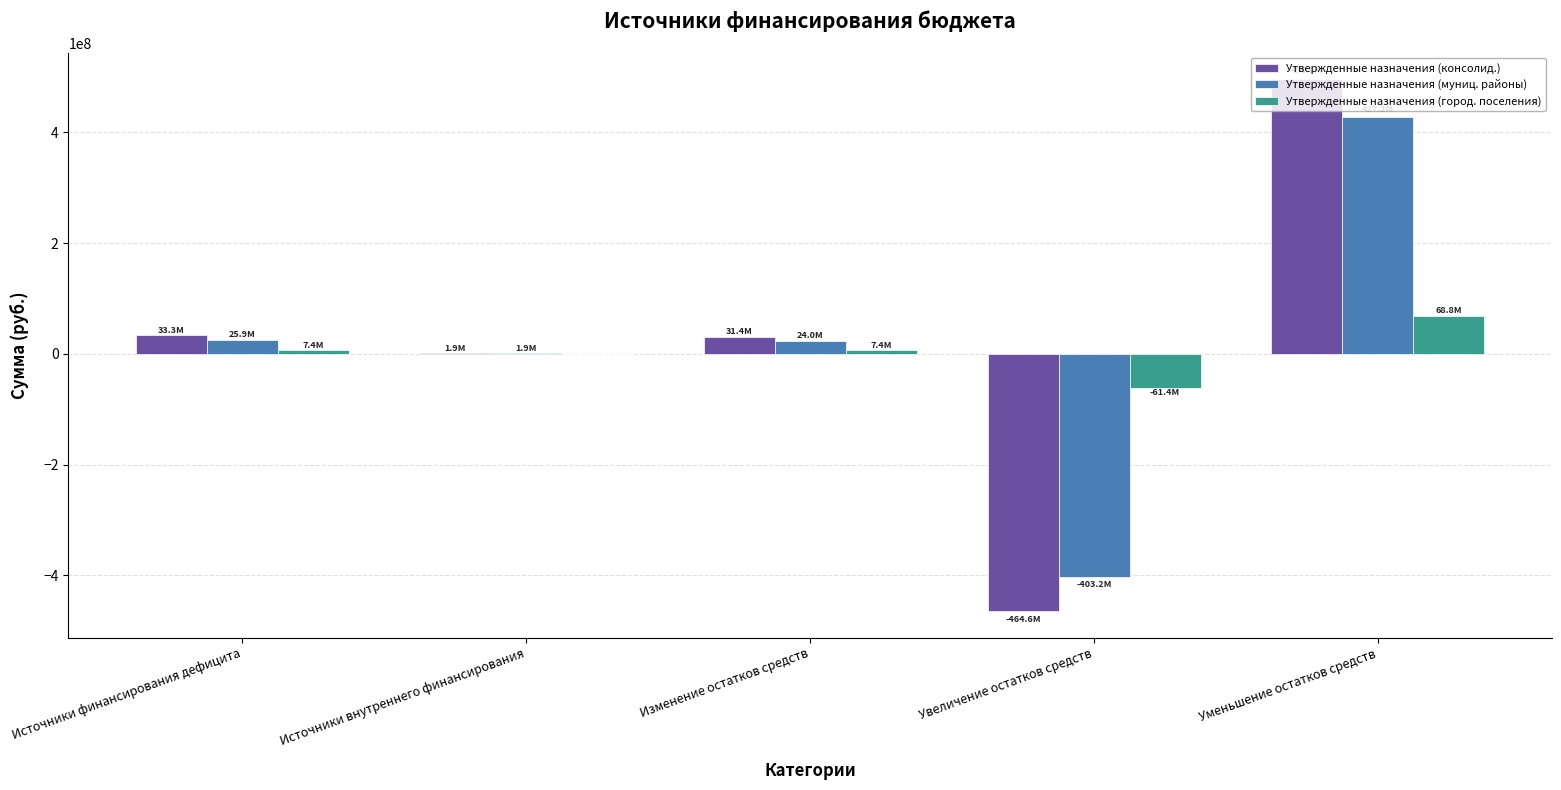

What are all the series names shown in the legend?

Утвержденные назначения (консолид.), Утвержденные назначения (муниц. районы), Утвержденные назначения (город. поселения)